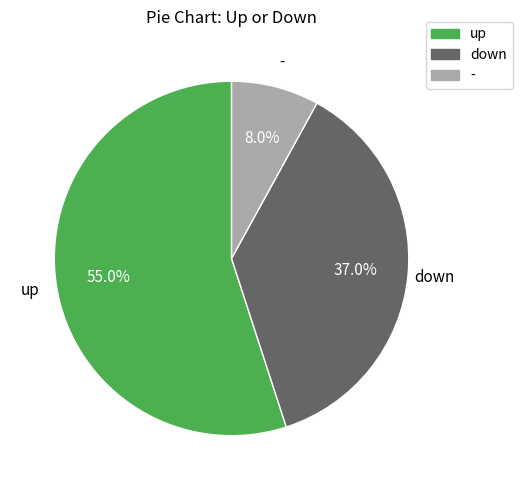

True or false: up accounts for 55% of the total.

True